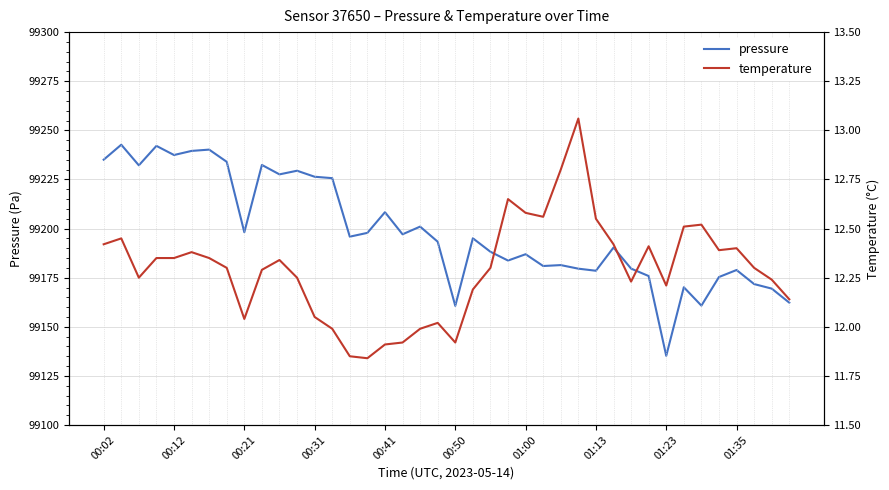

What position from the left is 38?

39